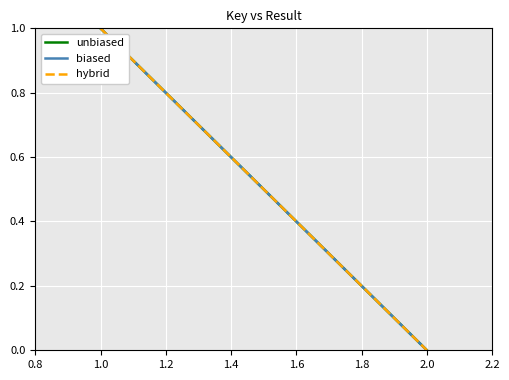

Count the hybrid values in the range 0 to 1.

2